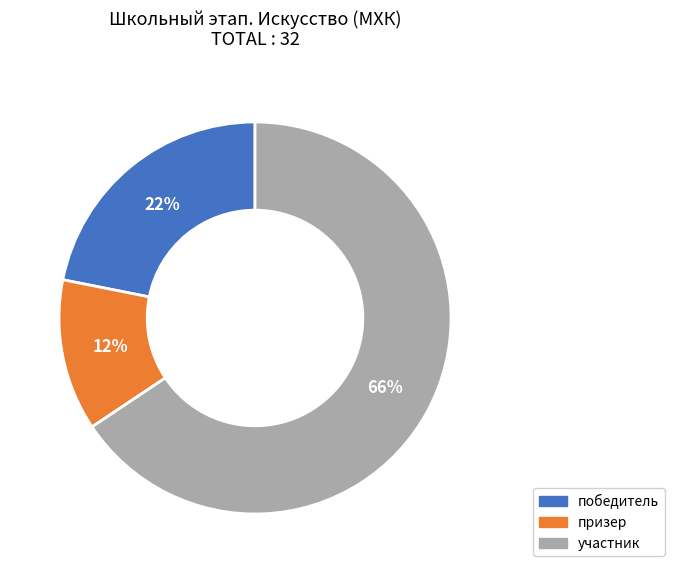

Which slice is the smallest?

призер